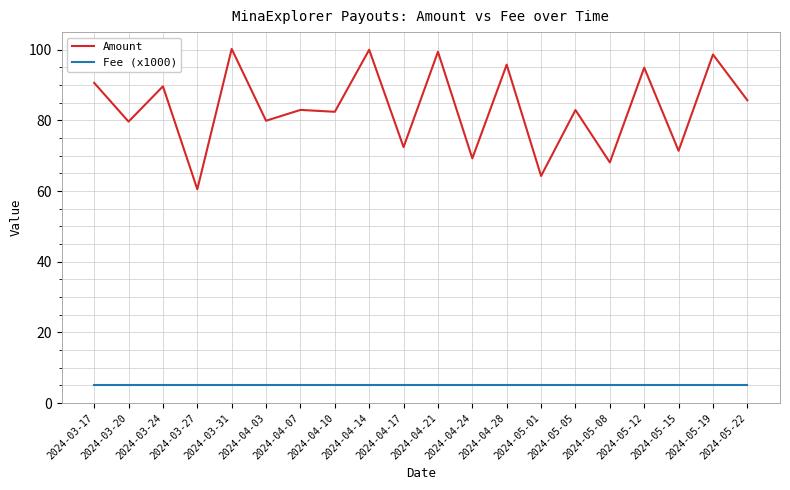

What position from the left is 2024-05-19?

19